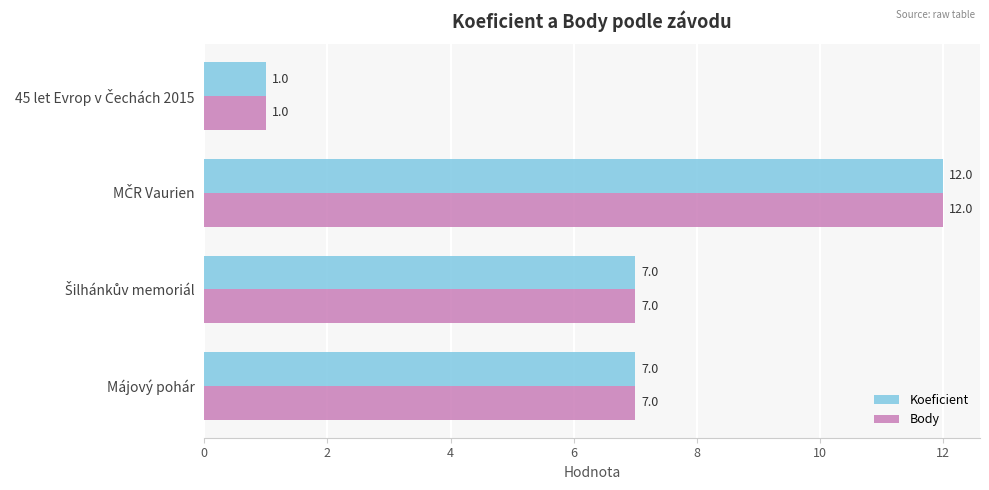

The Body series shows 7 at Májový pohár. True or false?

True